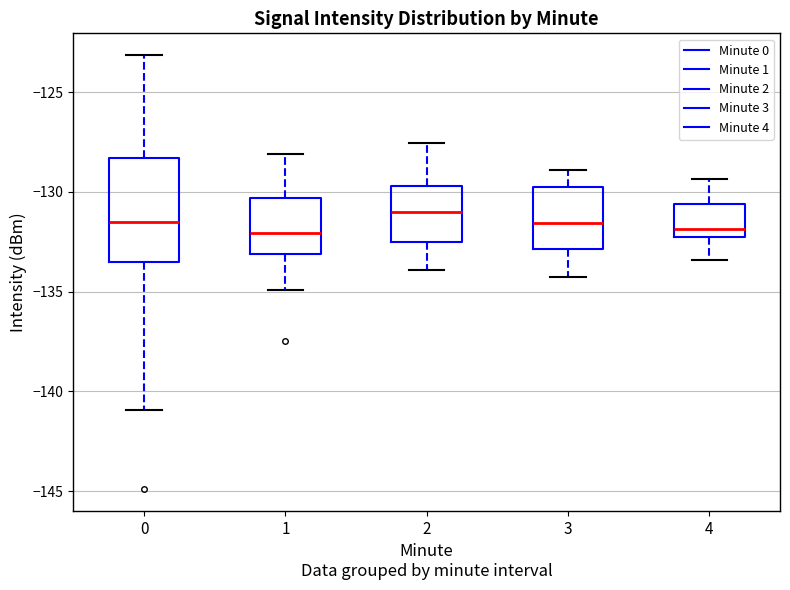

Which box is the tallest, from its lower edge to its upper edge?

0